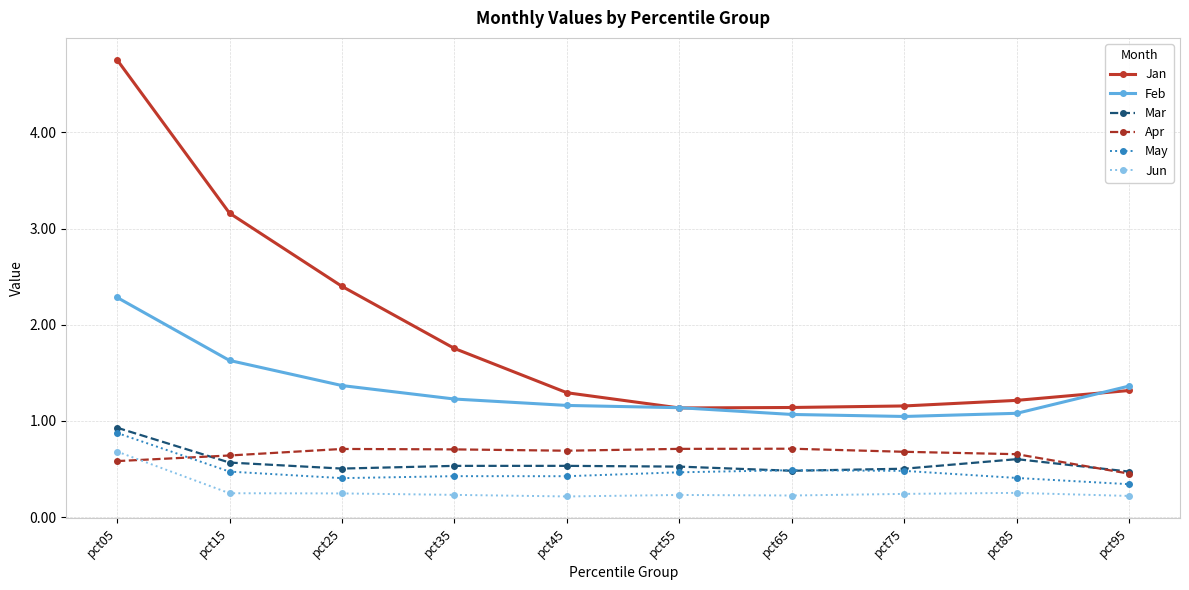

True or false: Jun and Feb cross at least once.

False